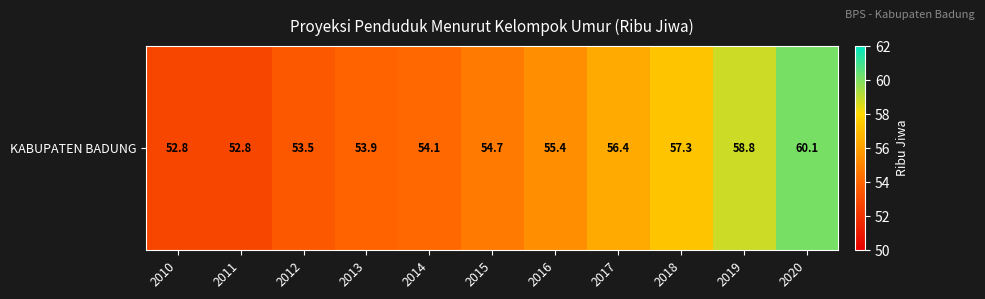

How many values exceed 54?

7